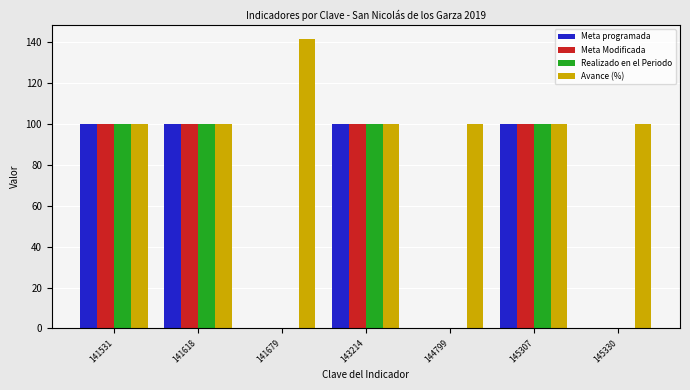

What is the approximate value of Realizado en el Periodo at 145307?

100.0